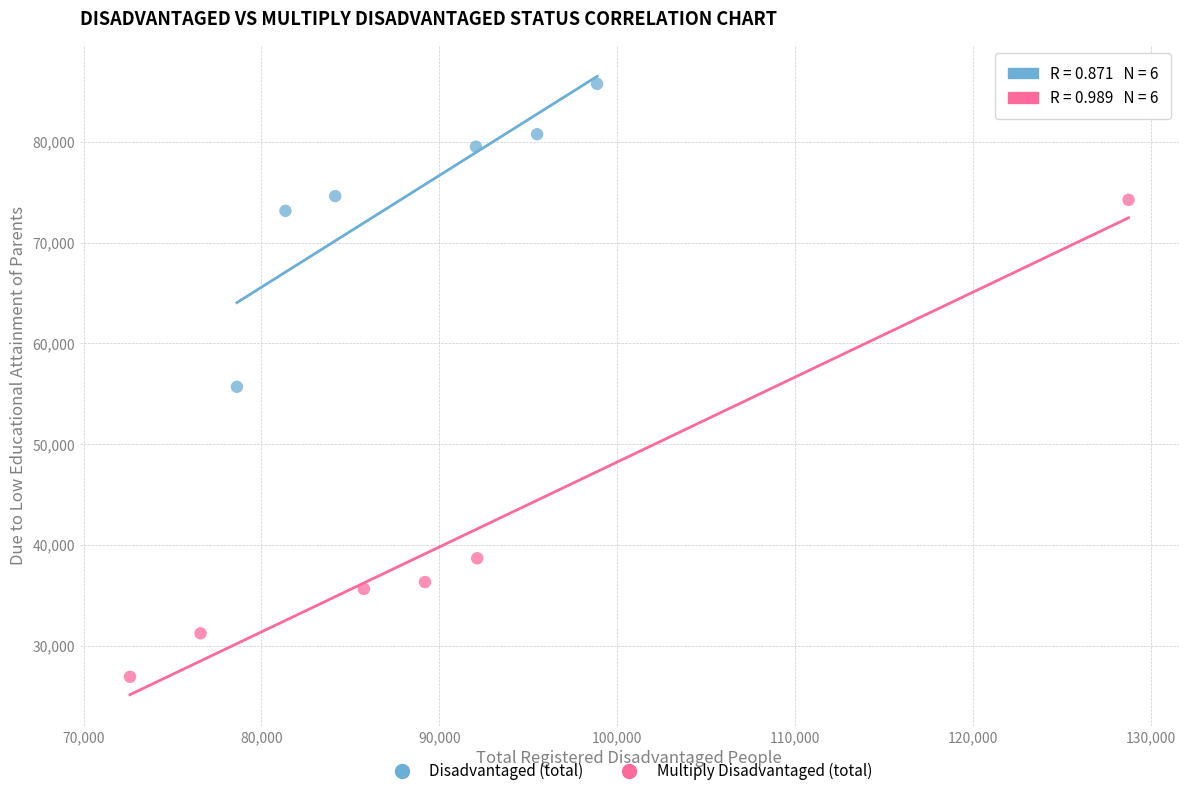

Which series contains the highest Y value?

Disadvantaged (total)